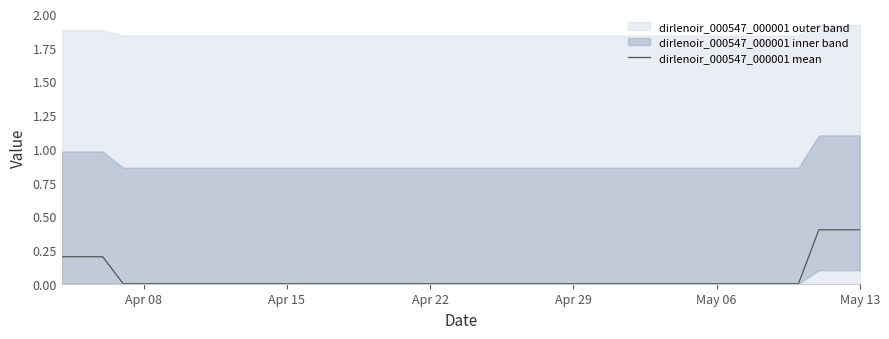

What is the difference between the maximum and minimum values?

0.4